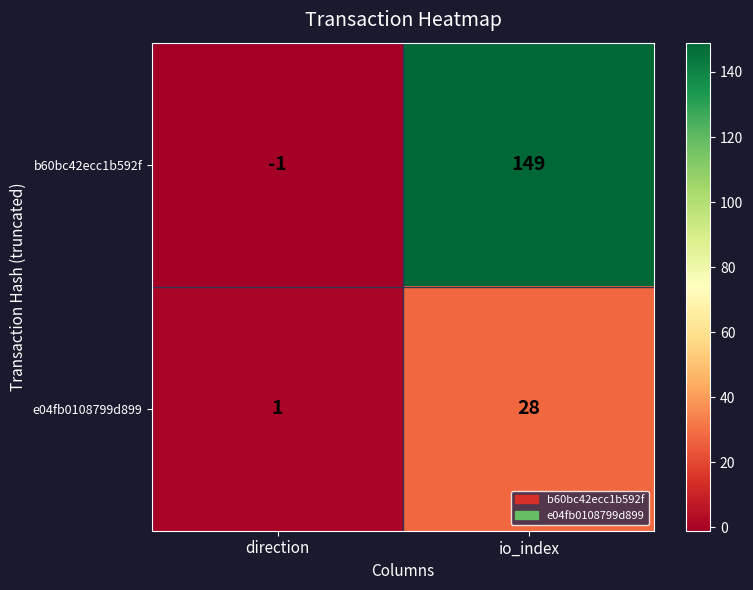

What is the difference between the maximum and minimum values in the b60bc42ecc1b592f series?

150